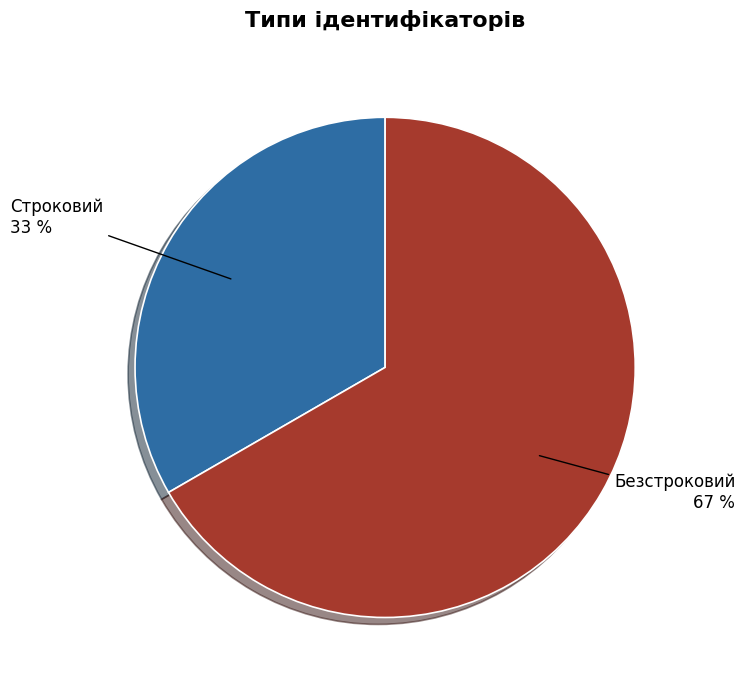

To the nearest percent, what portion does Строковий represent?

33%